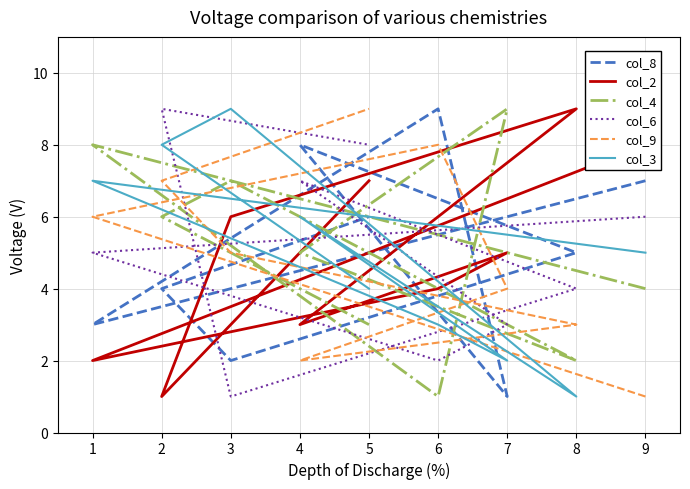

Is it true that col_4 equals 4 at 1?

False